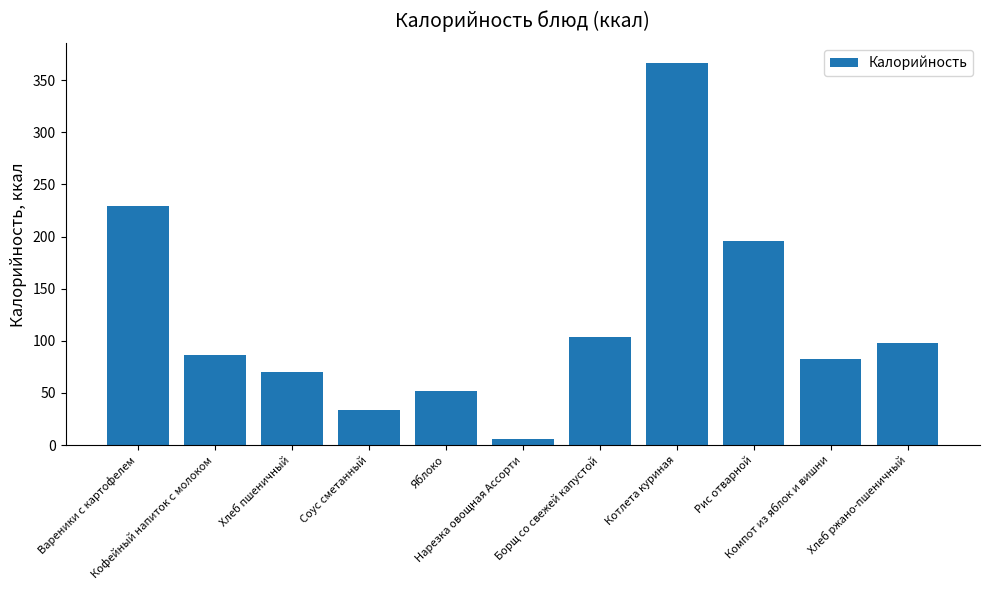

Is it true that the value at Яблоко is 13.5?

False